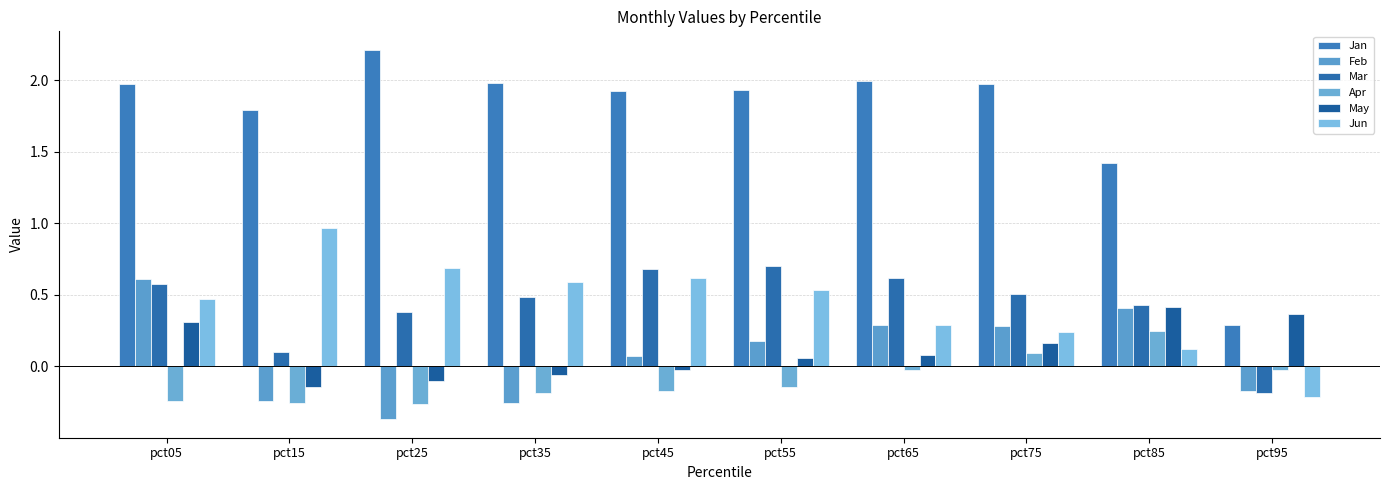

Are the bars horizontal?

No